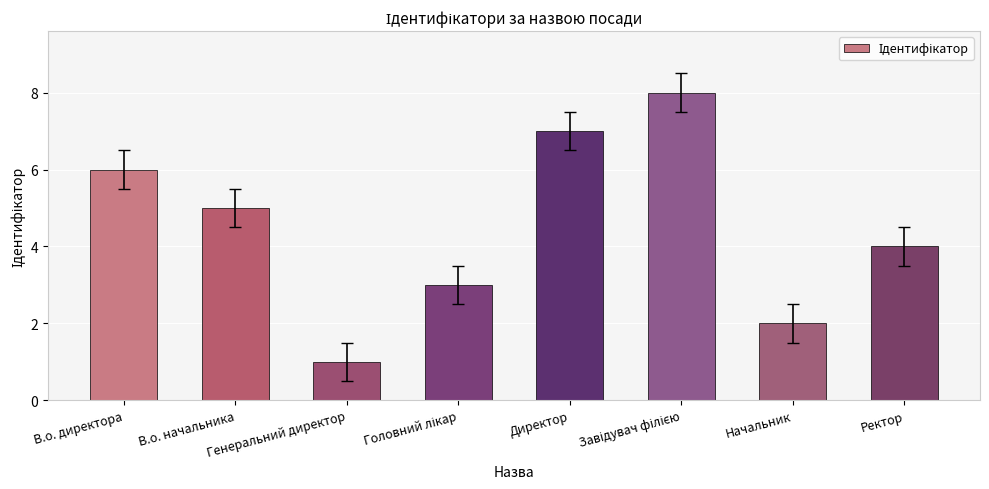

What is the difference between the second highest and second lowest values?

5